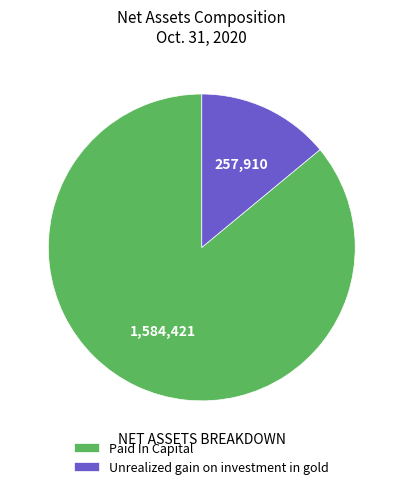

Rank the categories by value from lowest to highest.

Unrealized gain on investment in gold, Paid In Capital